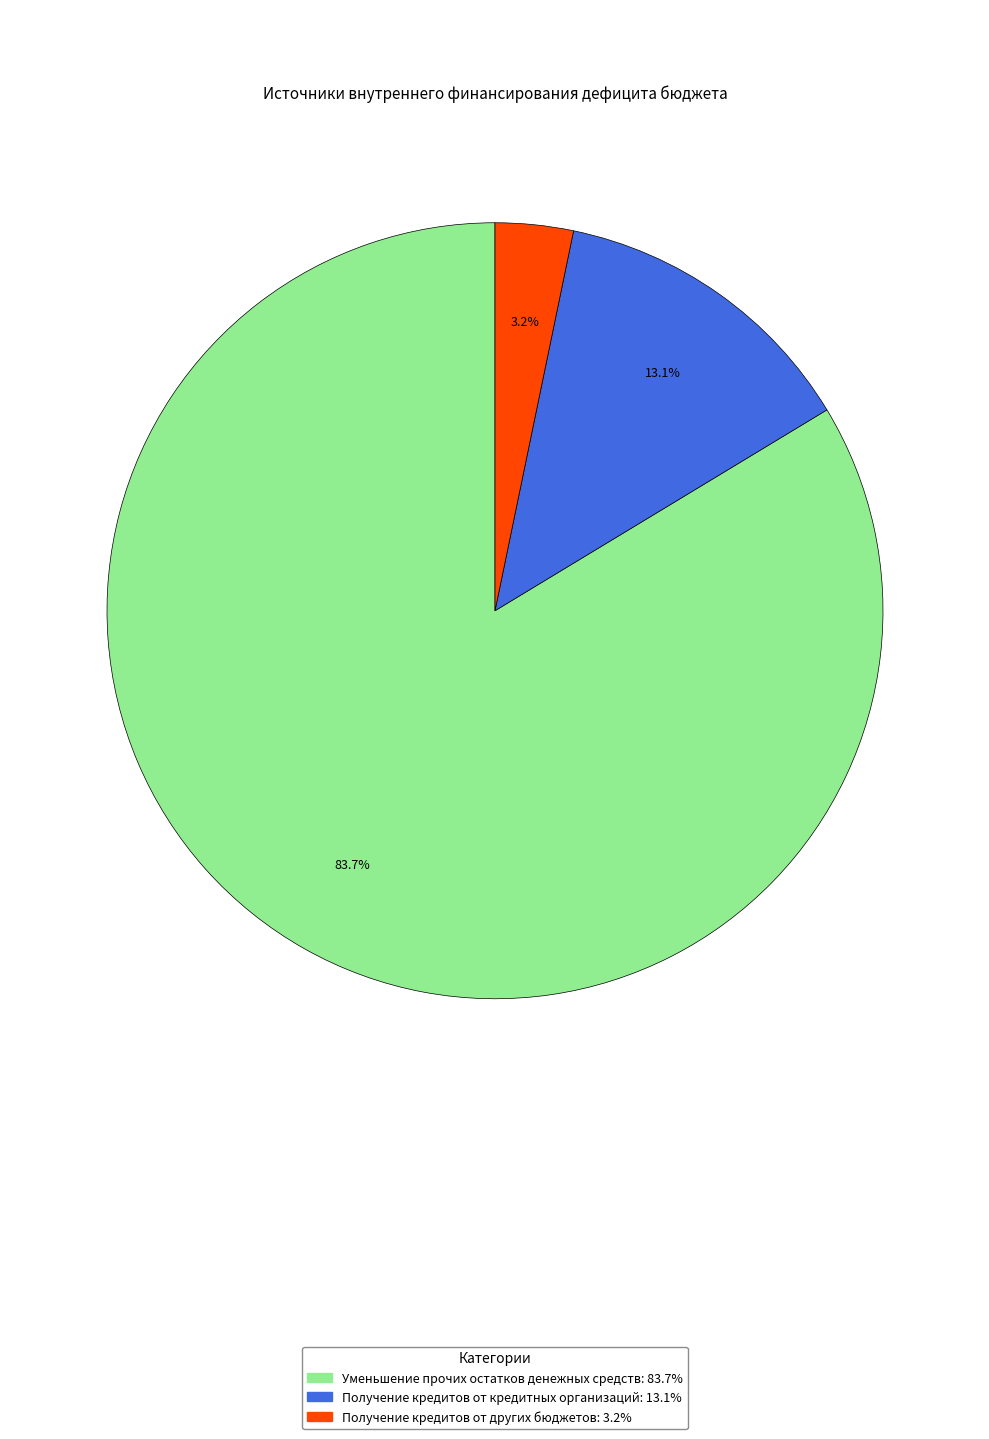

To the nearest percent, what is the difference between the largest and smallest slice percentages?

80%